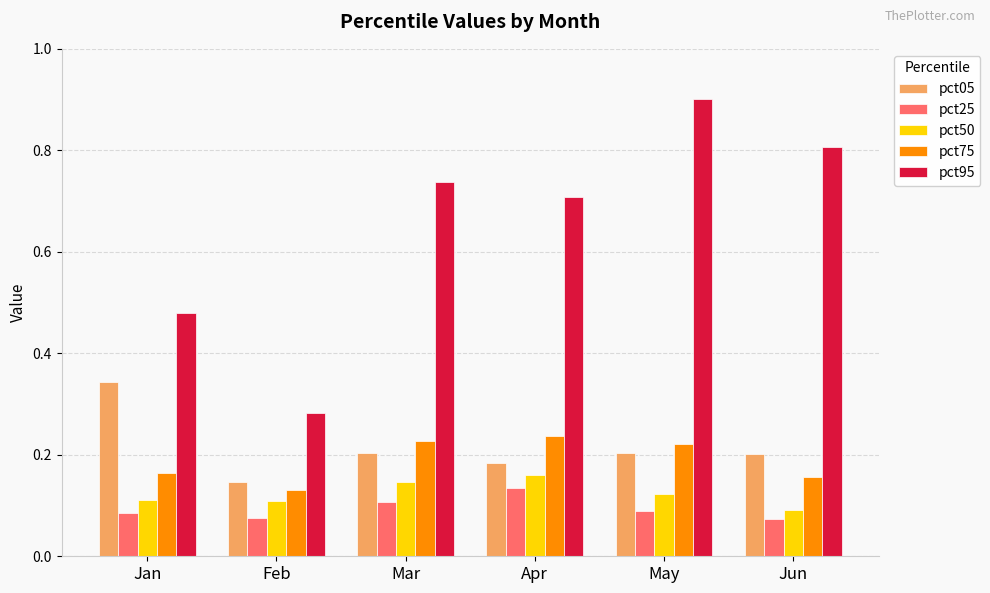

At which label is pct95 closest to 0?

Feb